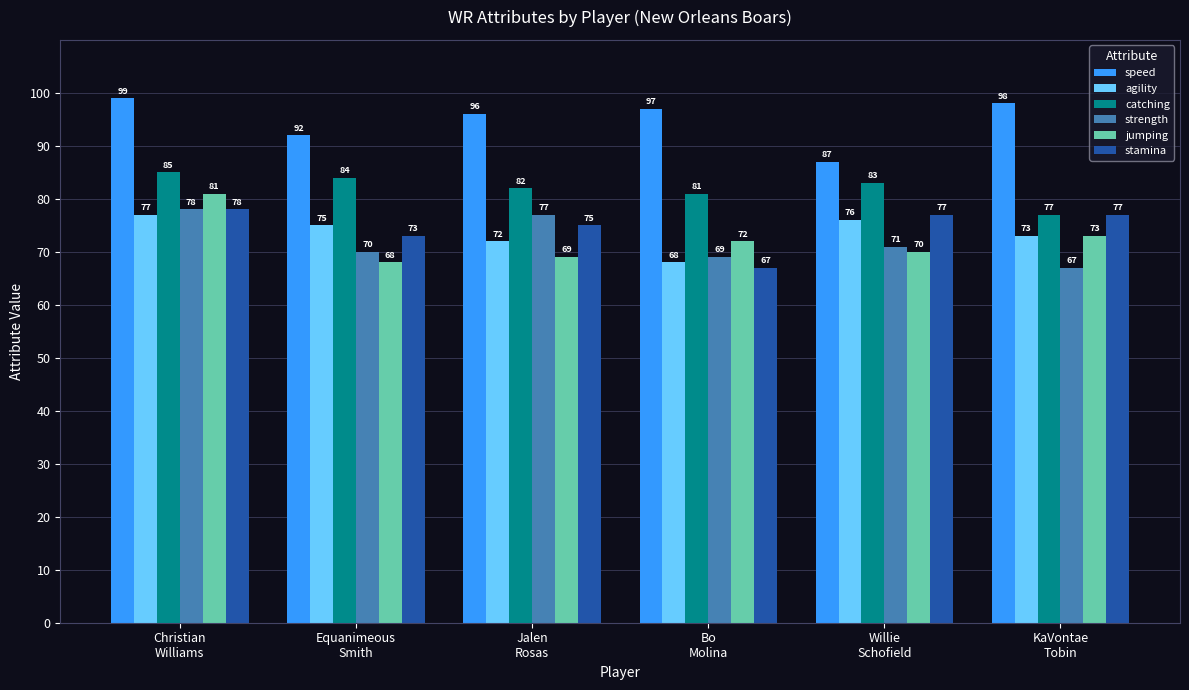

What is the label of the 4th bar from the right?

Jalen
Rosas